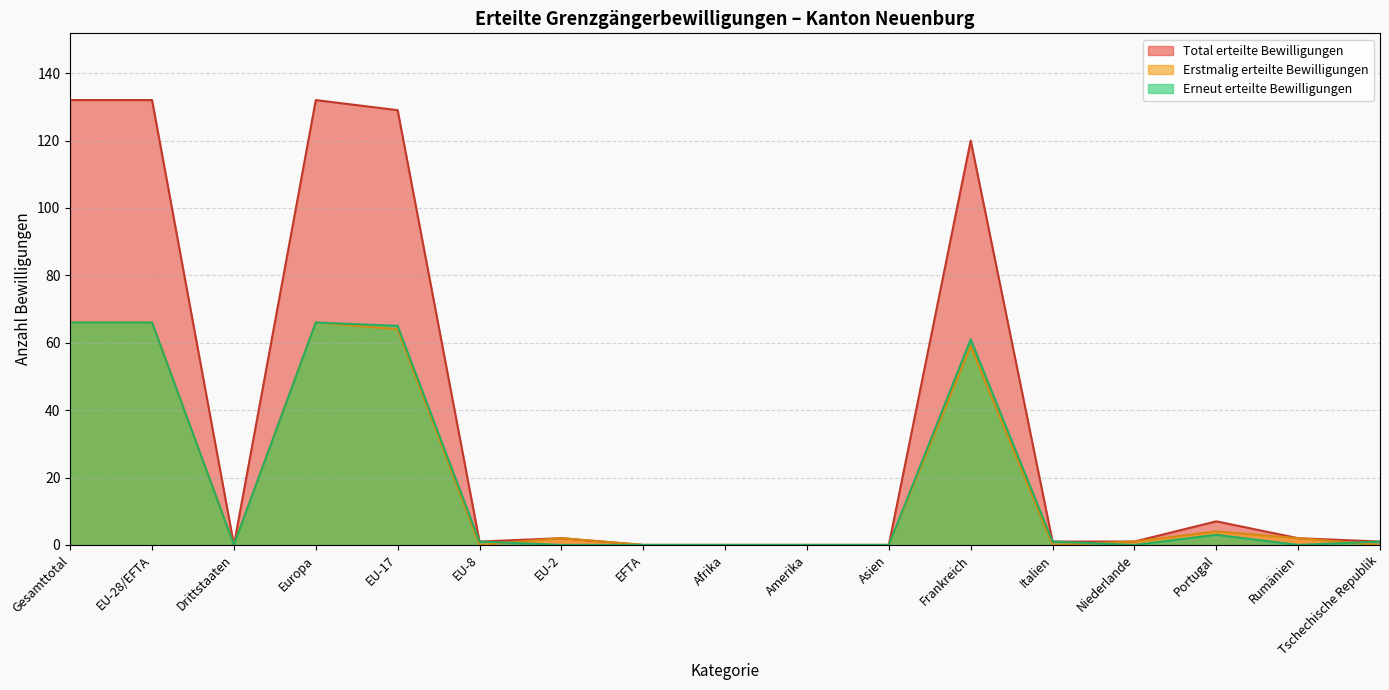

The value of Erneut erteilte Bewilligungen at EU-28/EFTA is 66. True or false?

True